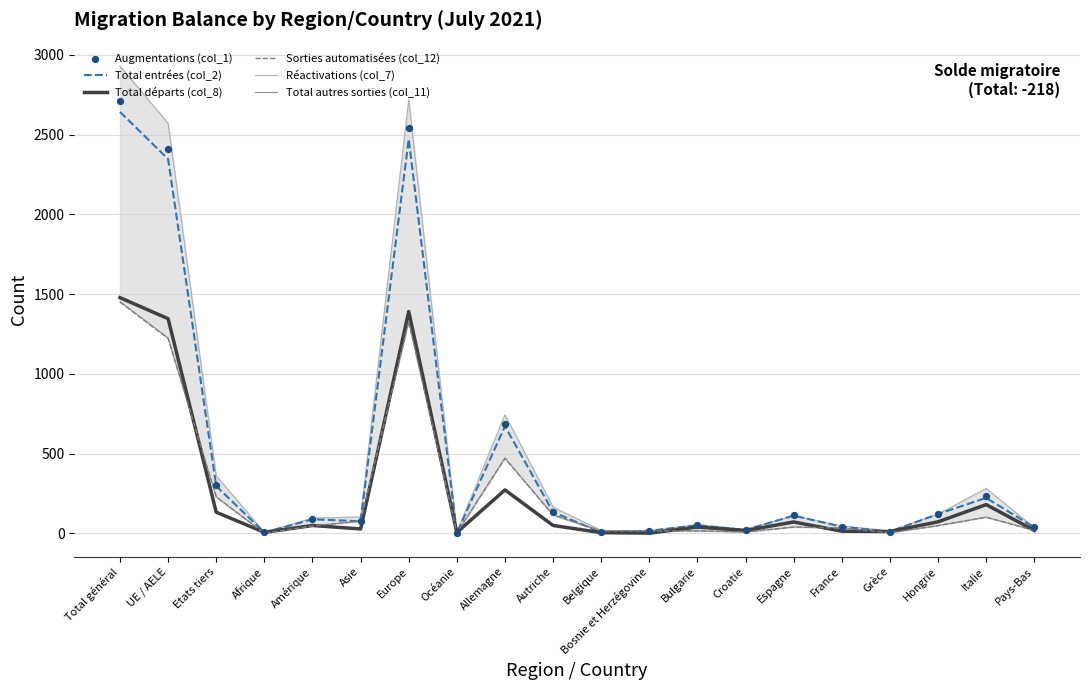

What are all the series names shown in the legend?

Total entrées (col_2), Total départs (col_8), Sorties automatisées (col_12), Réactivations (col_7), Total autres sorties (col_11), Augmentations (col_1)